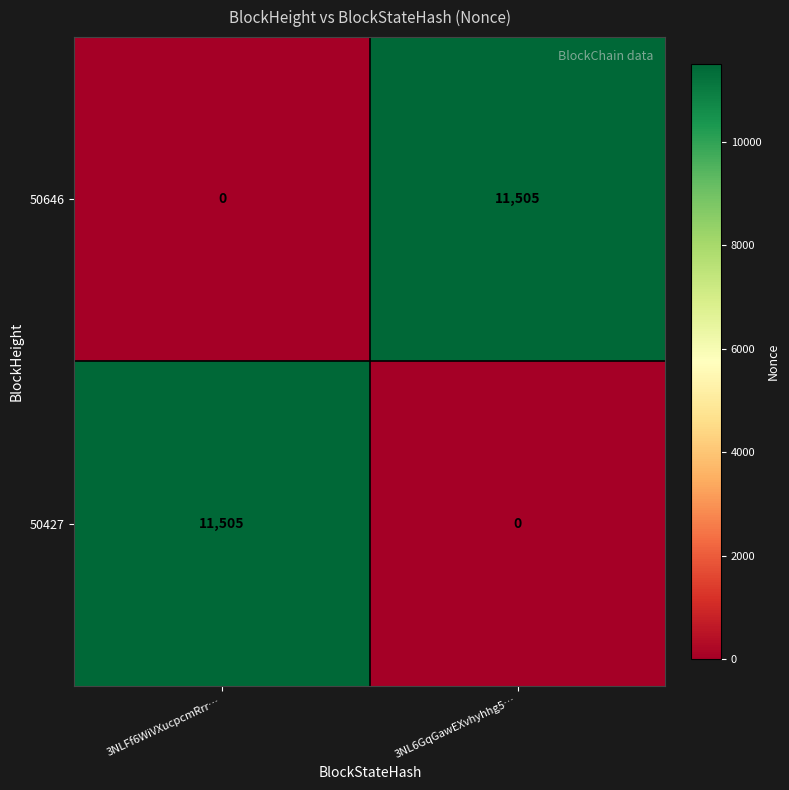

List the labels in order of 50427 value, largest first.

3NLFf6WiVXucpcmRrr…, 3NL6GqGawEXvhyhhg5…